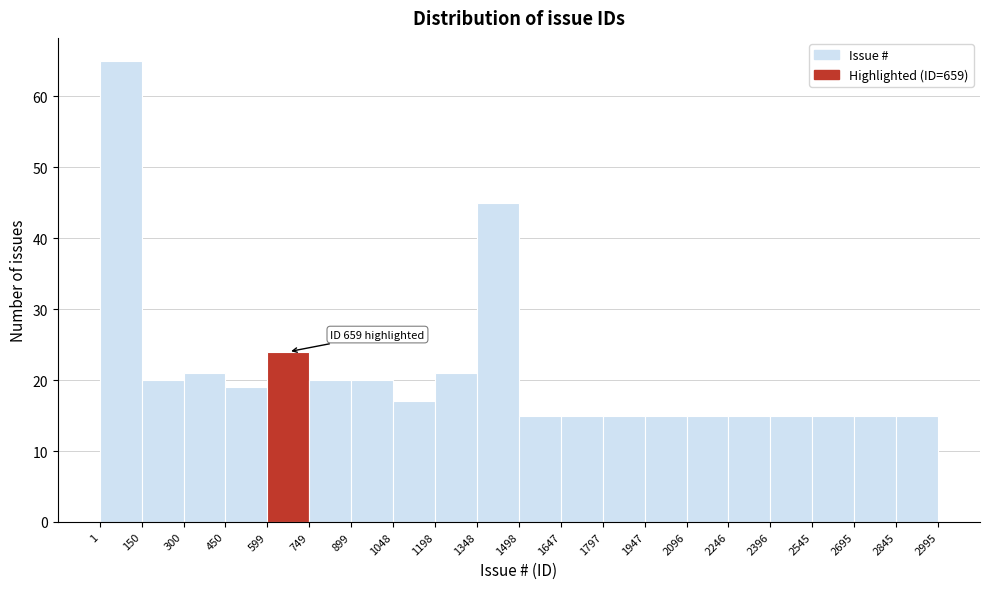

Over which range of the x-axis is the bar tallest?

1 to 150